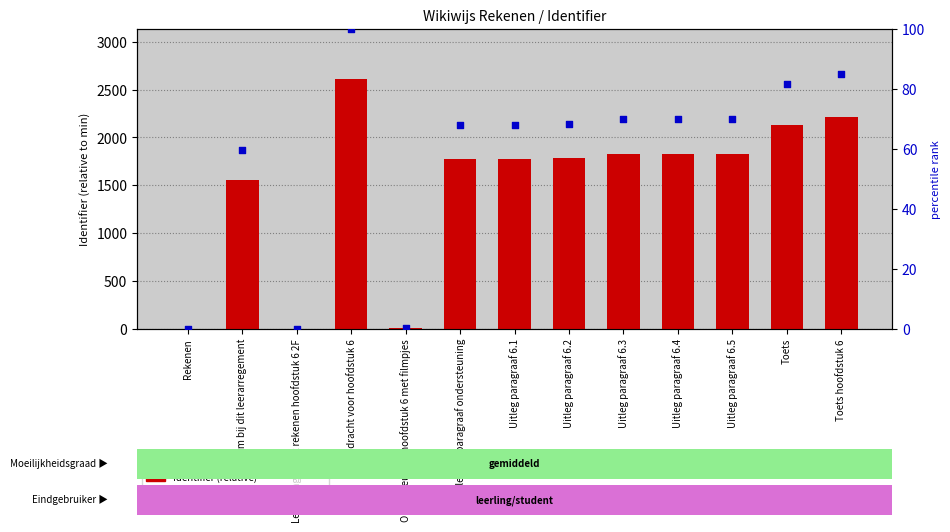

Which series contains the lowest Y value?

Identifier (relative)